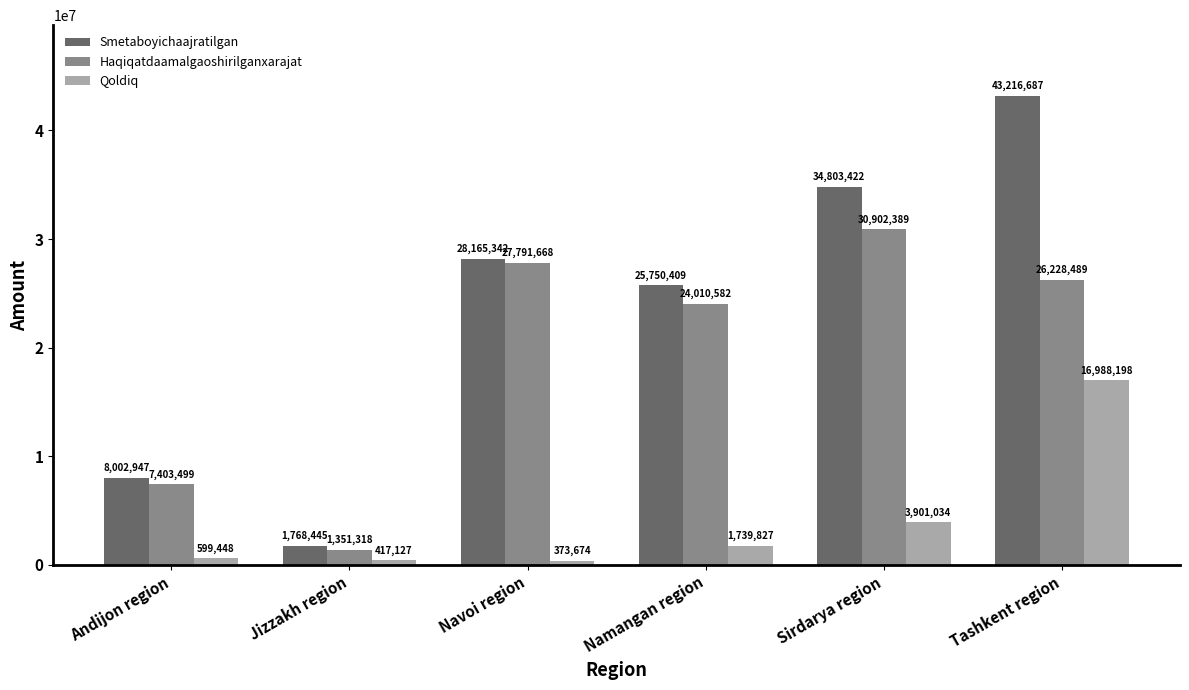

Rank the series by their maximum value, from lowest to highest.

Qoldiq, Haqiqatdaamalgaoshirilganxarajat, Smetaboyichaajratilgan